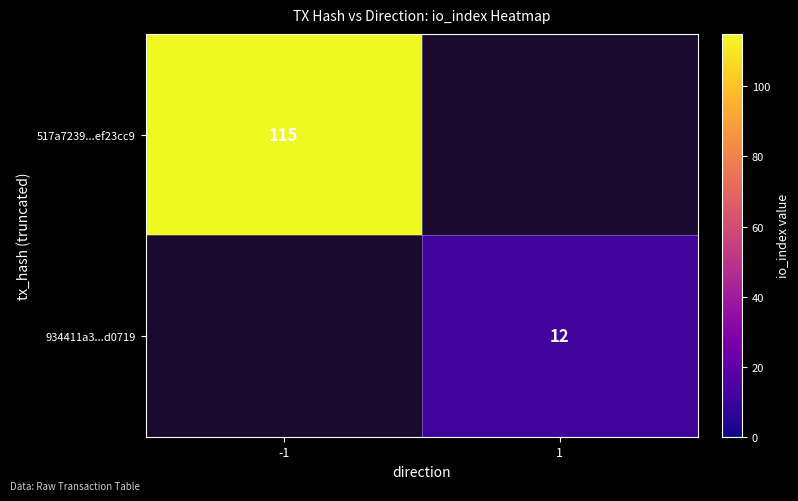

Is it true that 517a7239...ef23cc9 equals 174.5 at -1?

False